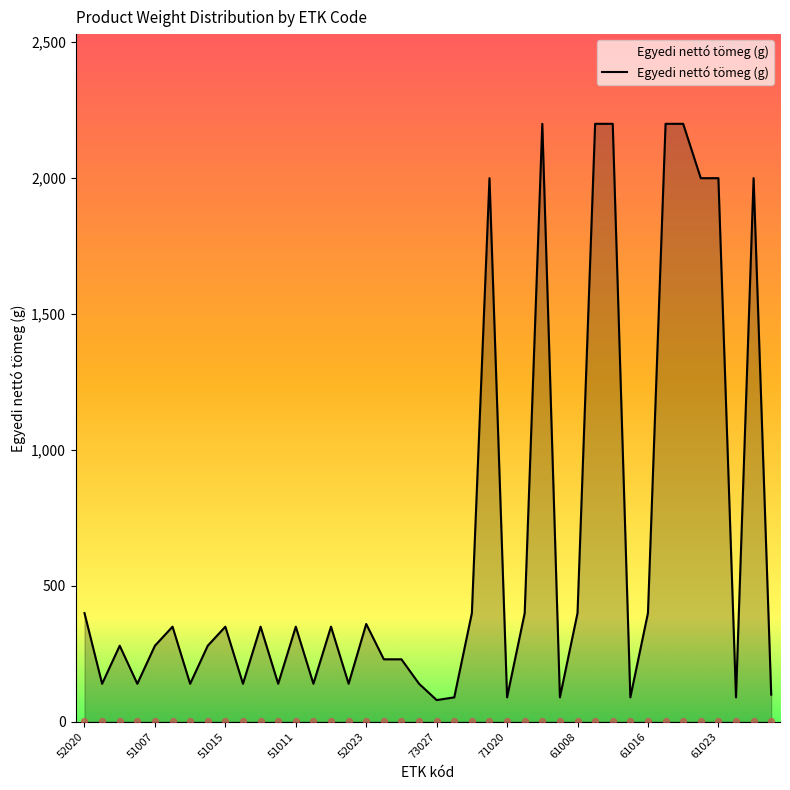

Approximately how many times larger is the value at 73027 compared to 51017?

0.6